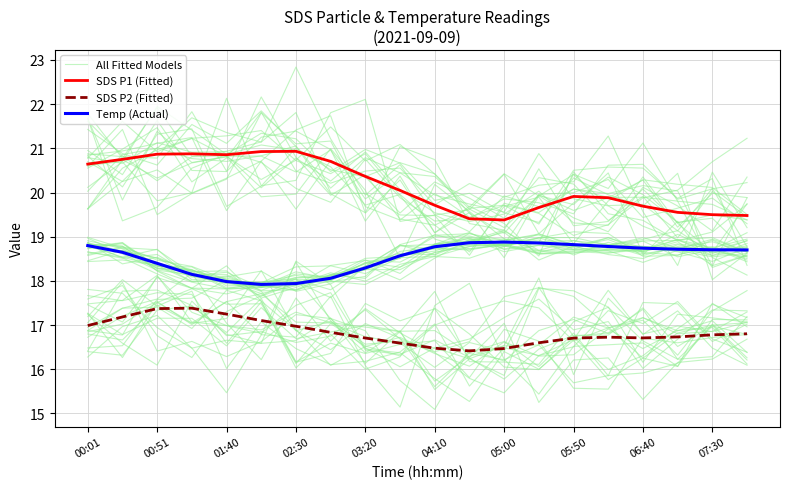

Which series has the largest range (max minus min)?

All Fitted Models